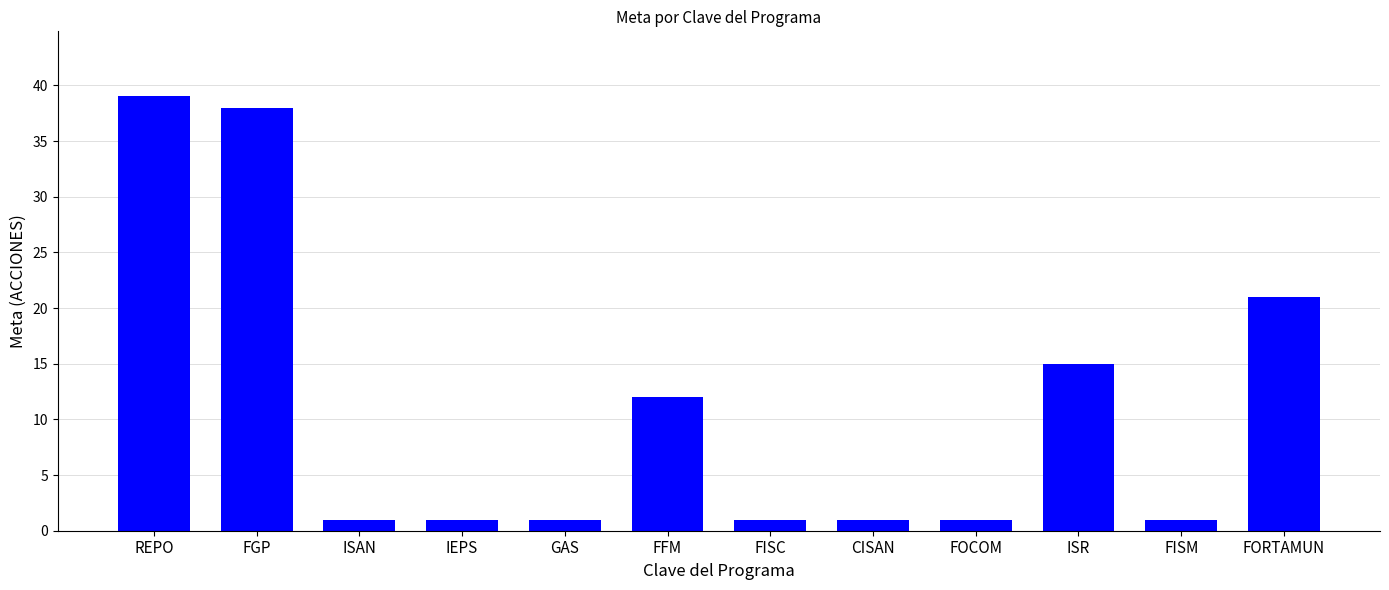

What is the difference between the values at IEPS and FGP?

37